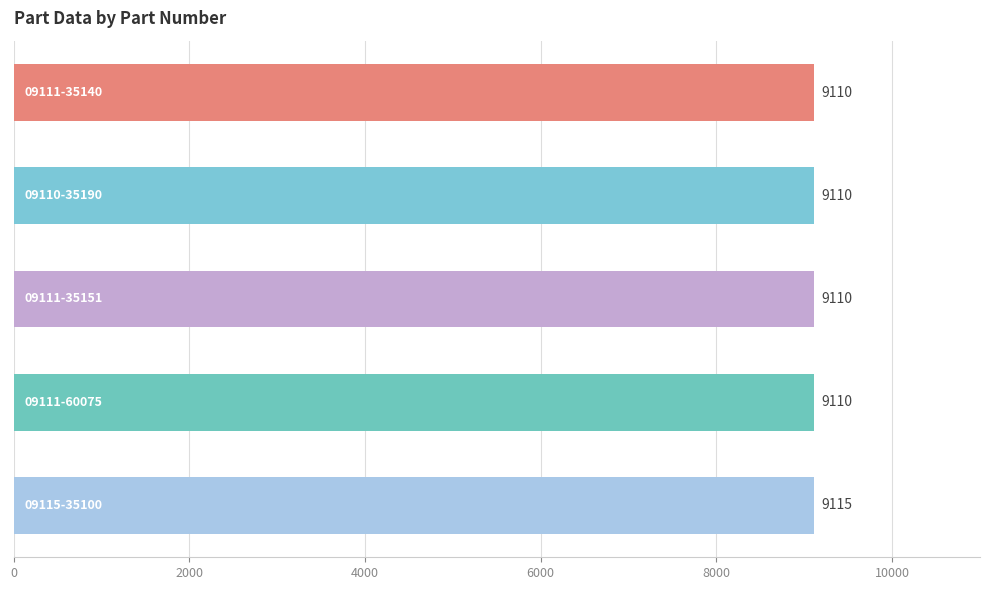

Are the bars grouped side by side (vs. stacked)?

No